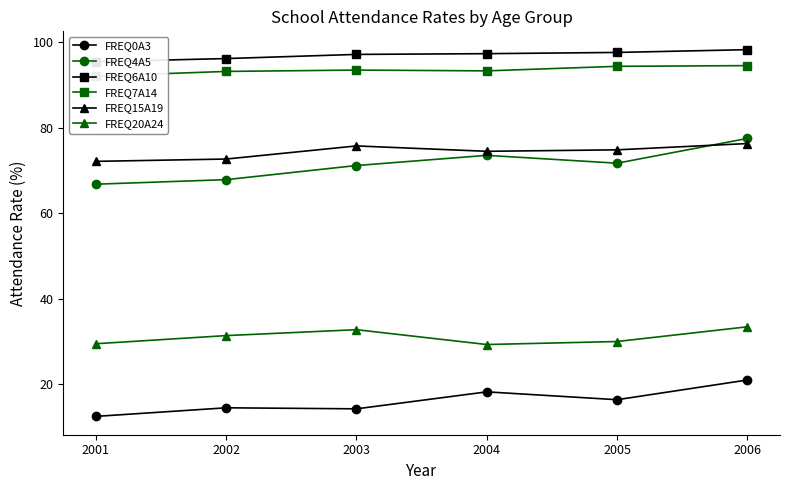

How many series are shown in this chart?

6